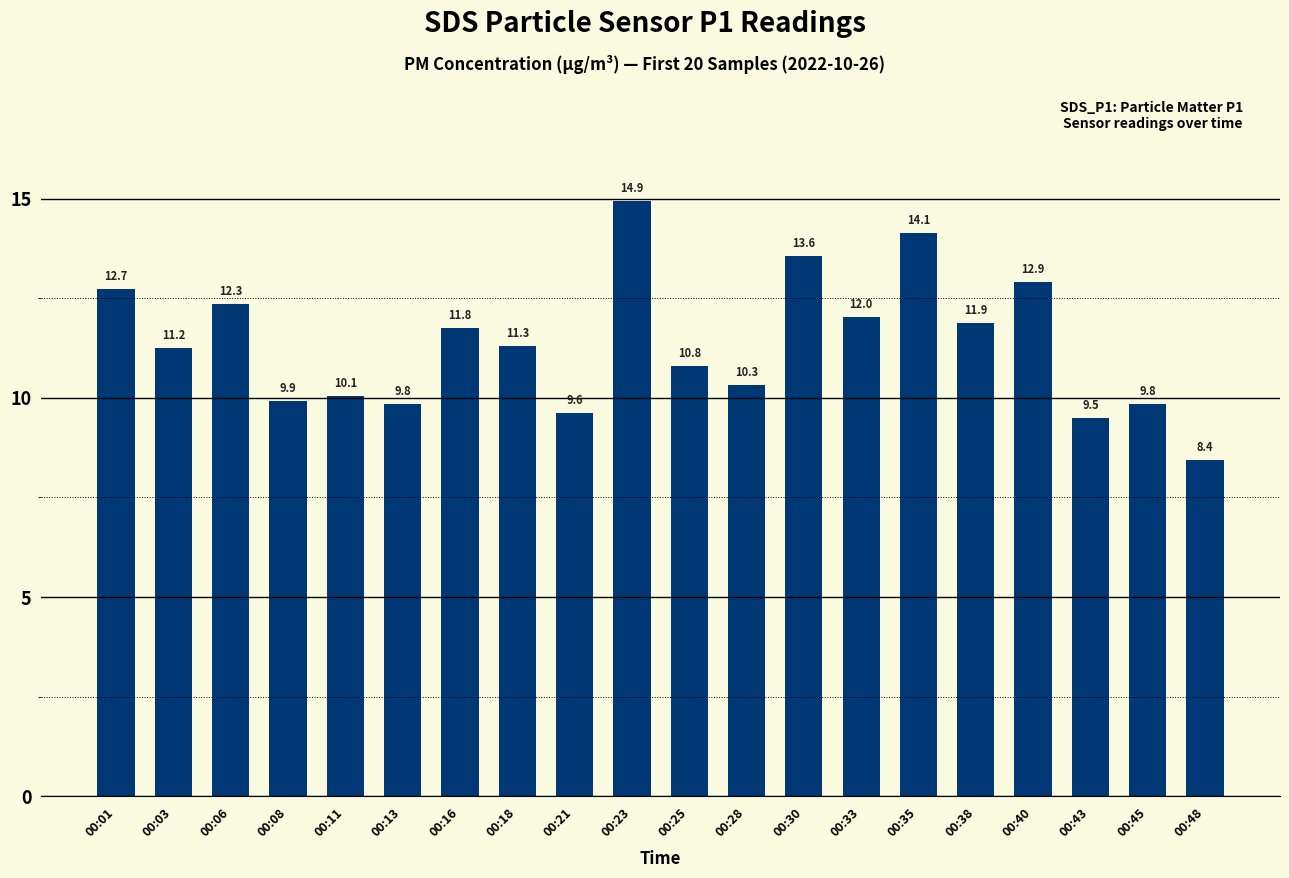

Which category has the highest value across all series?

00:23